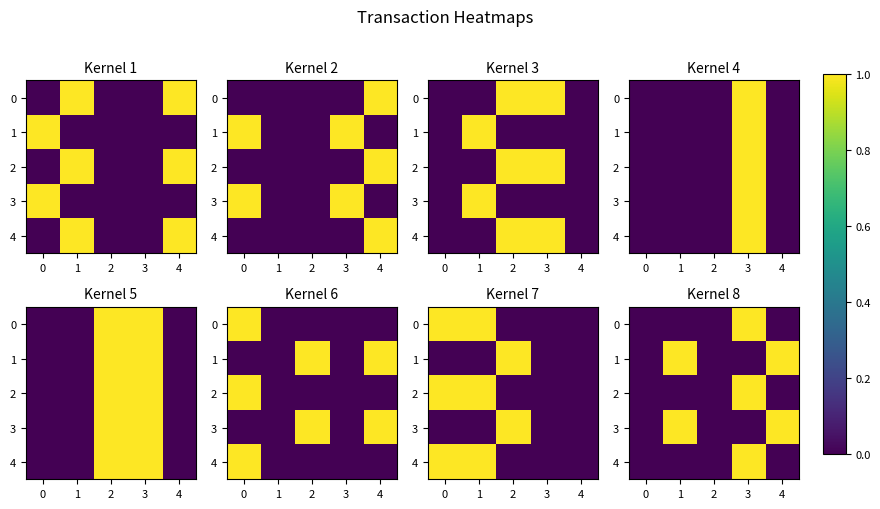

True or false: 4 has a value of 0 at 1.

False